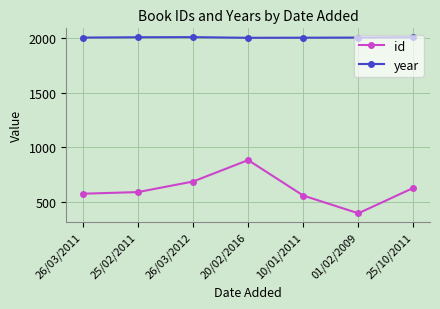

At 10/01/2011, list the series in order from smallest to largest.

id, year